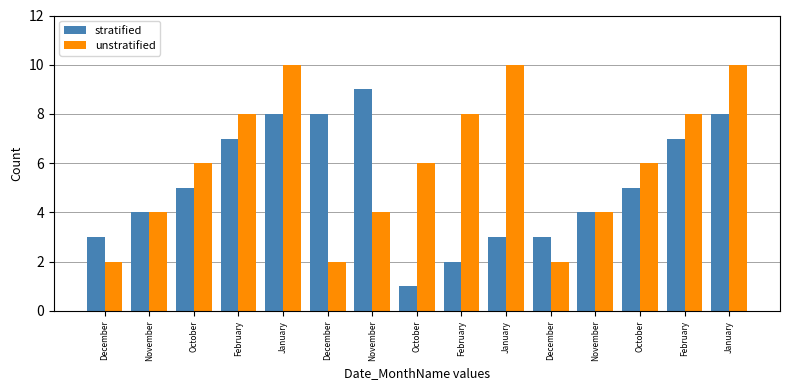

What is the average value of the unstratified series?

6